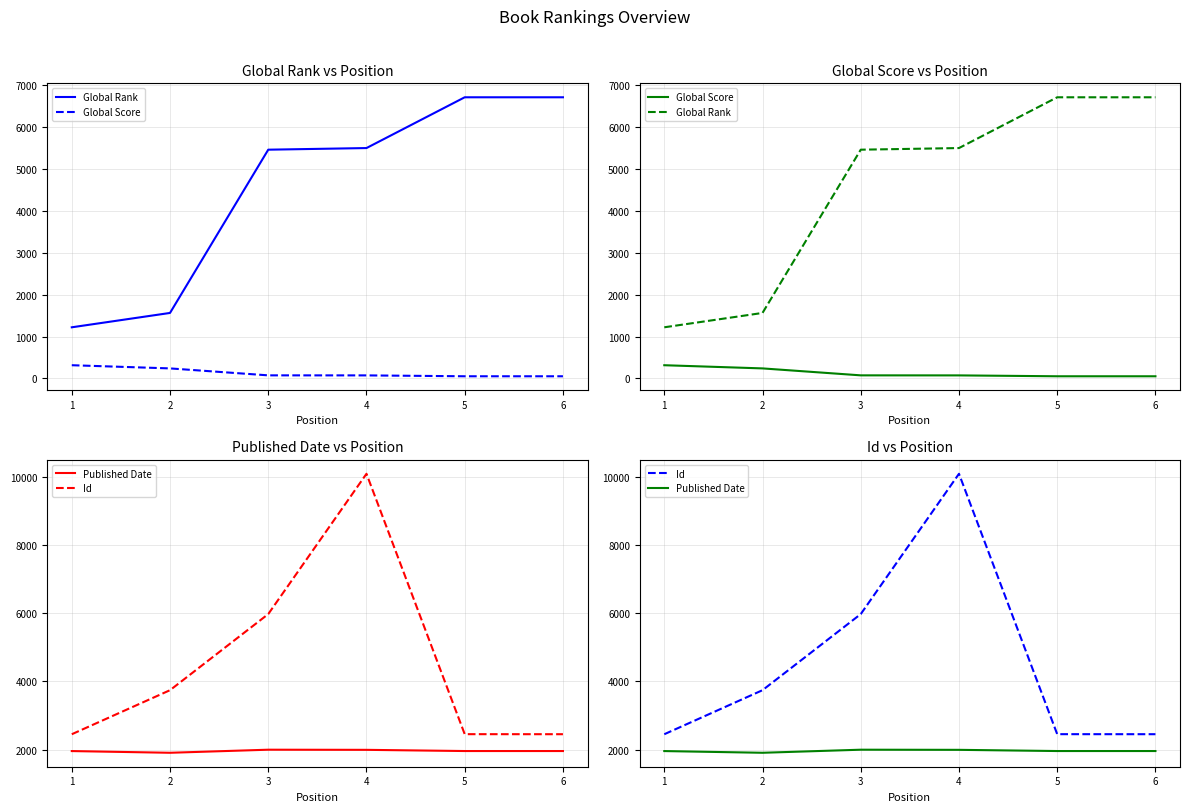

True or false: Global Score and Id intersect in this chart.

False